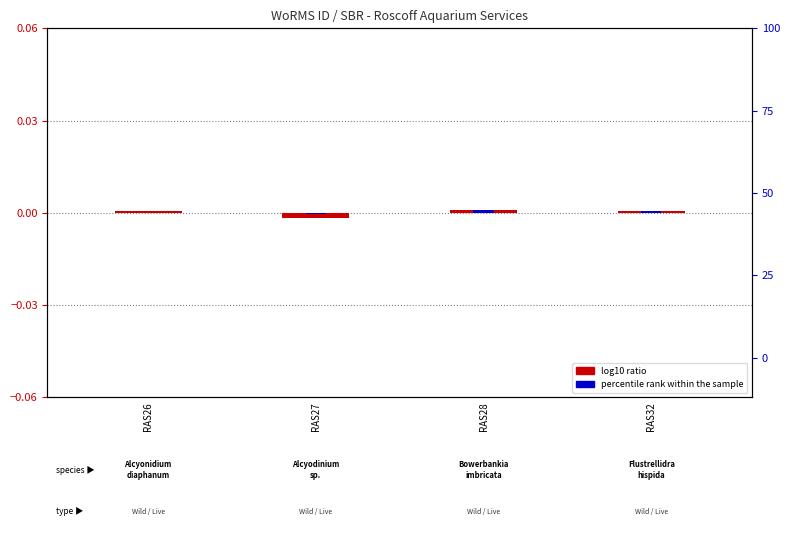

Reading left to right, extract all data points from this chart.

log10 ratio: 0.0	-0.0	0.0	0.0
percentile rank within the sample: 0.0	-0.0	0.0	0.0